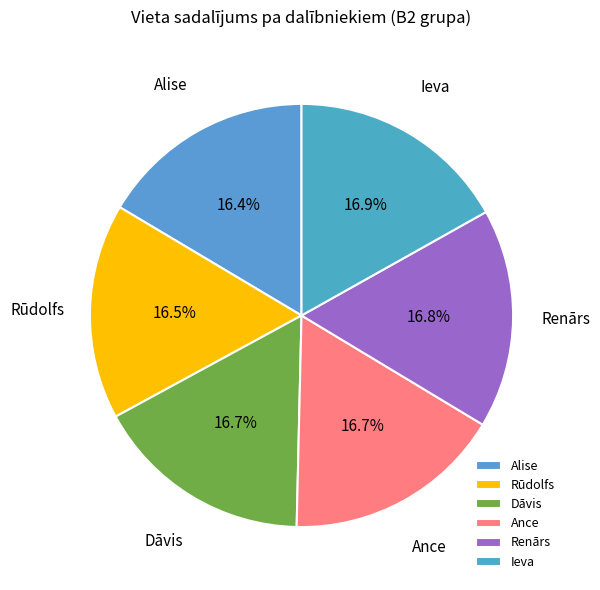

Does Ance represent more than half of the total?

No